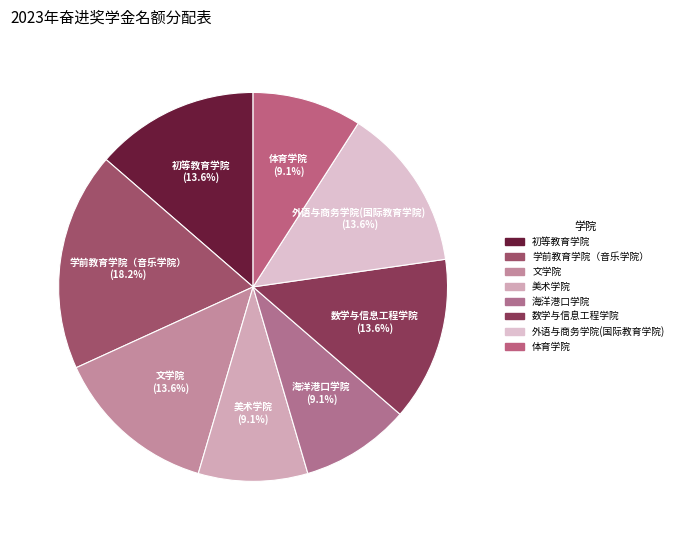

Combined, what portion of the pie is 初等教育学院 and 体育学院?

22.7%